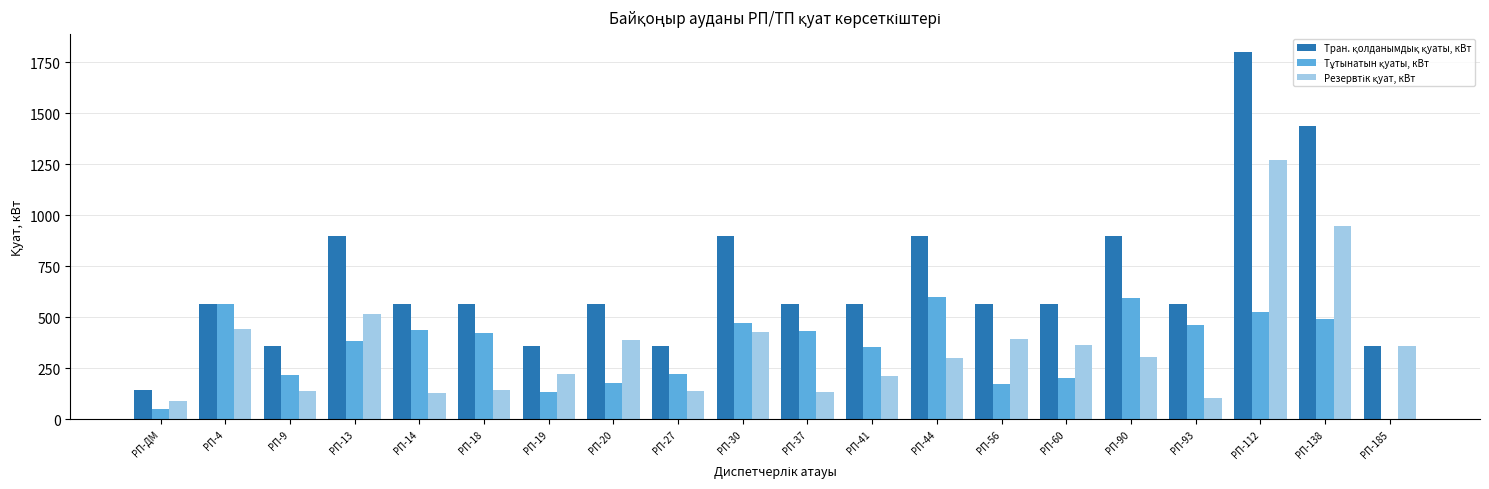

At which category does the chart reach its peak across all series?

РП-112